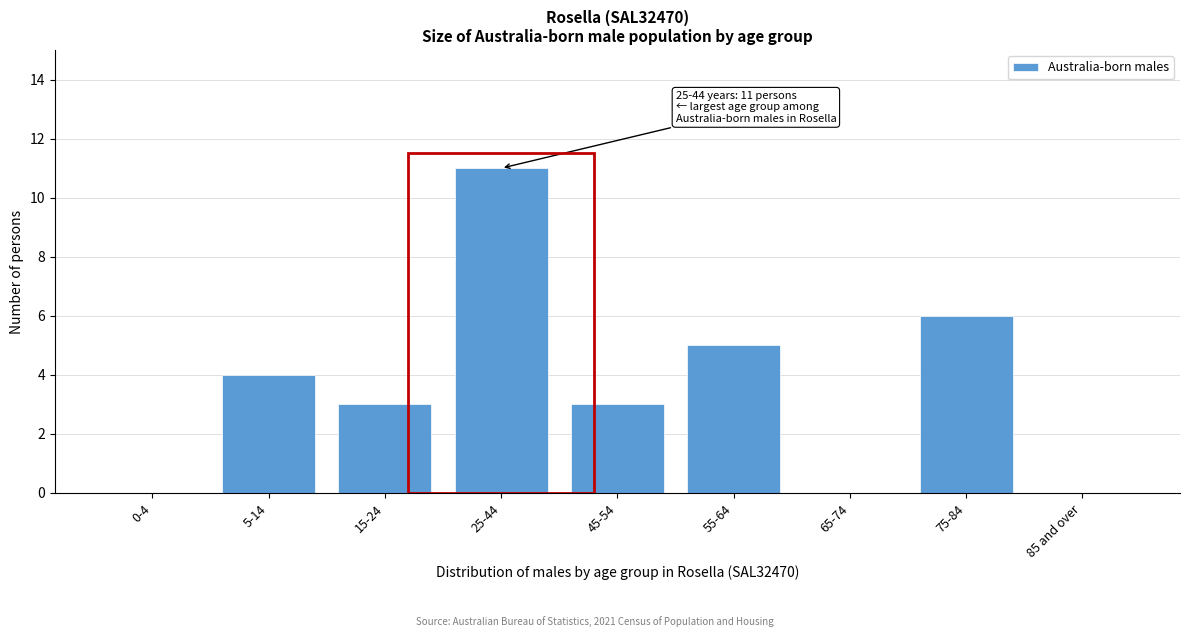

Reading right to left, what are all the values shown in this chart?

85 and over=0	75-84=6	65-74=0	55-64=5	45-54=3	25-44=11	15-24=3	5-14=4	0-4=0